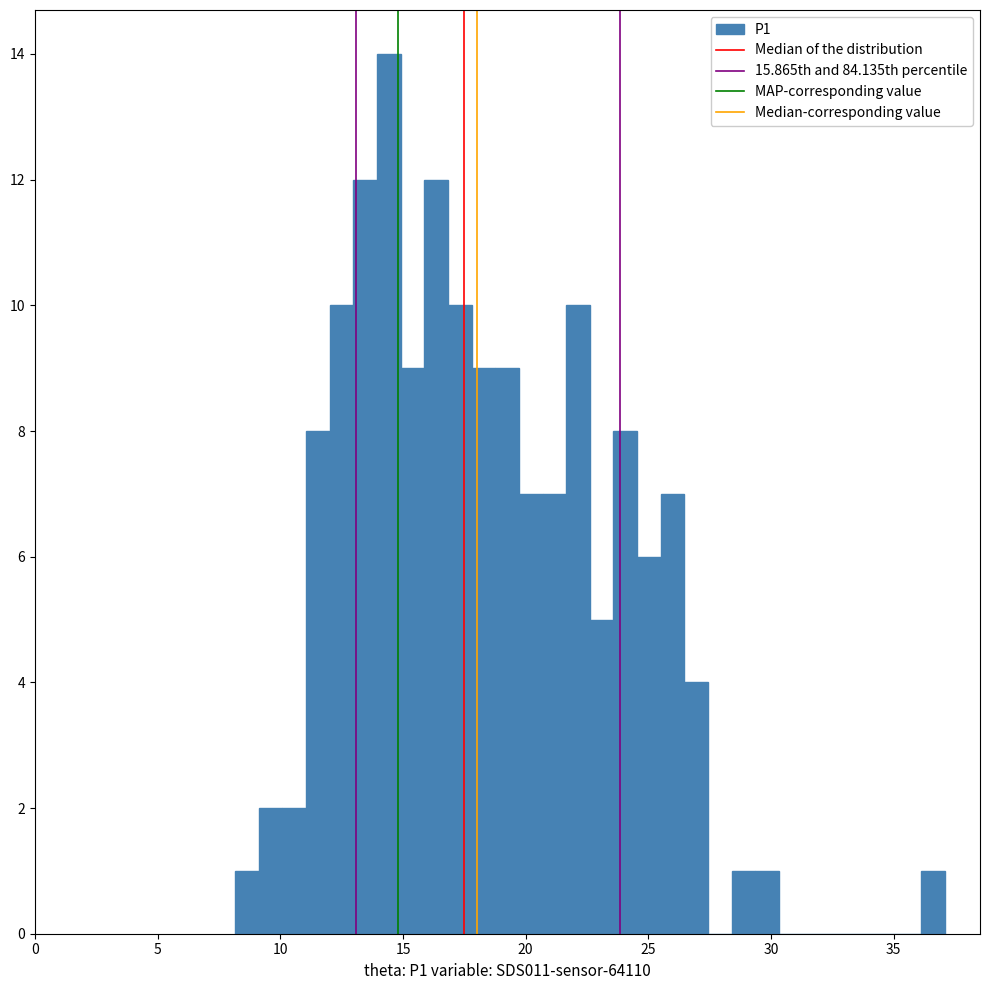

Read against the x-axis, roughly where is the centre of the tallest bar?

14.5